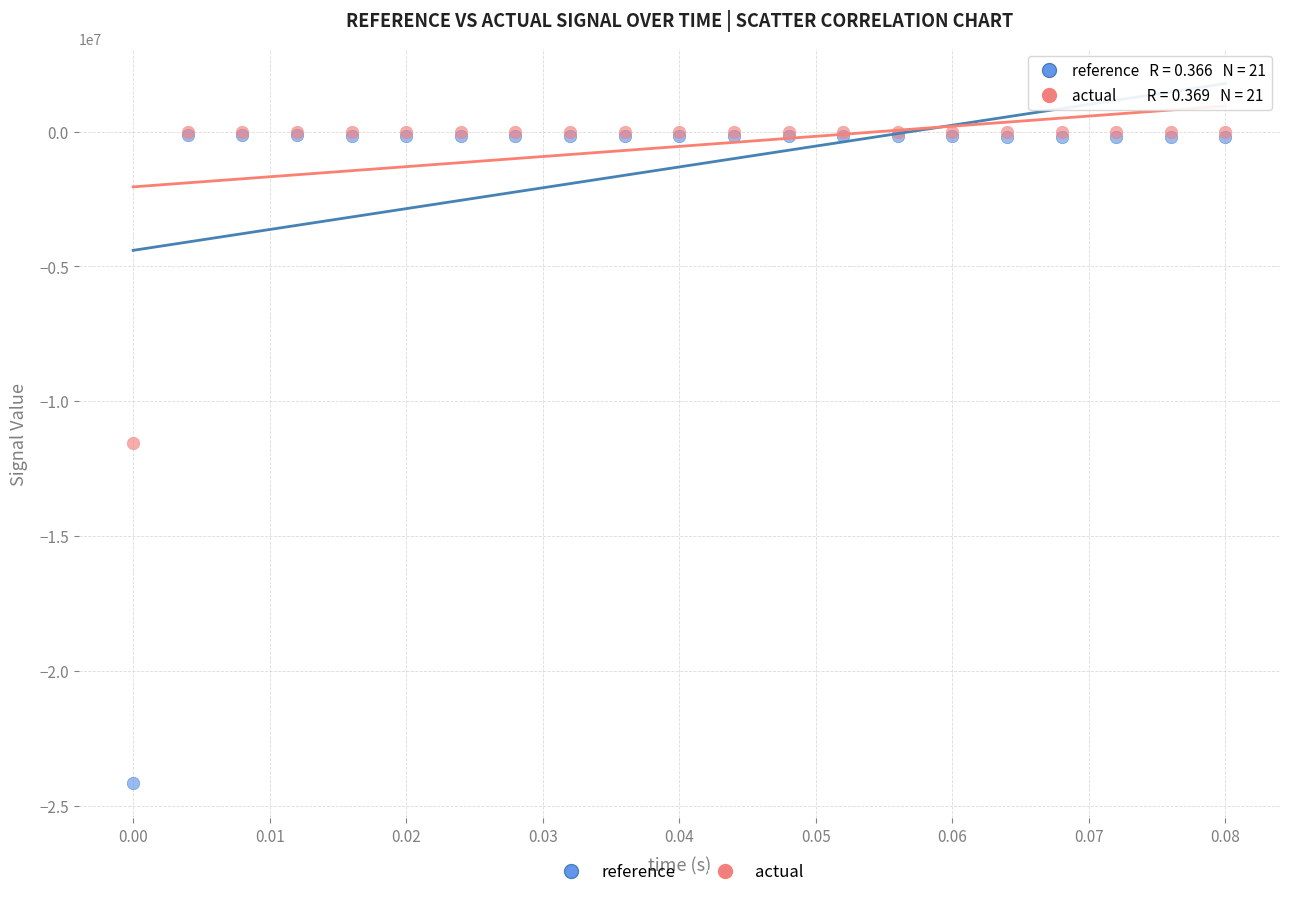

Across all series, what Y value is closest to -12085872?

-11561252.4